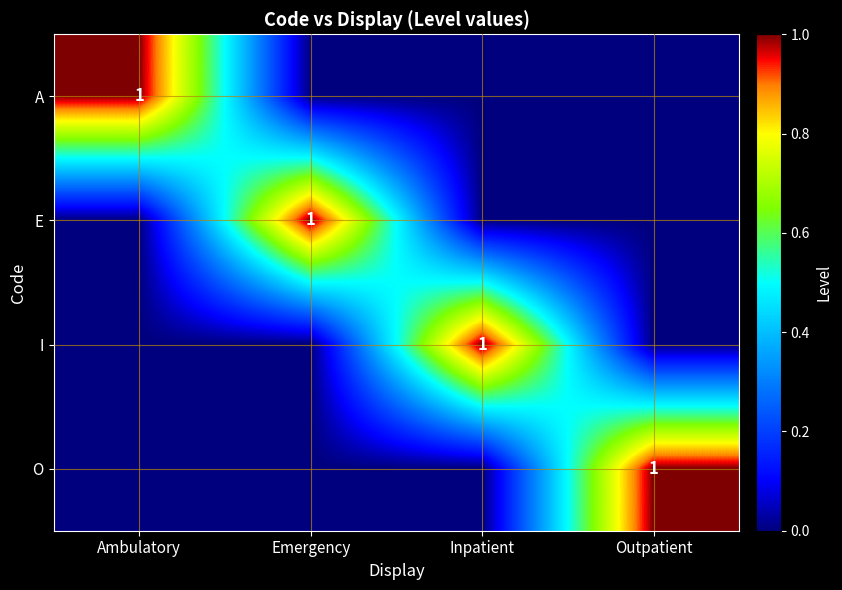

True or false: A has a value of 1 at Ambulatory.

True